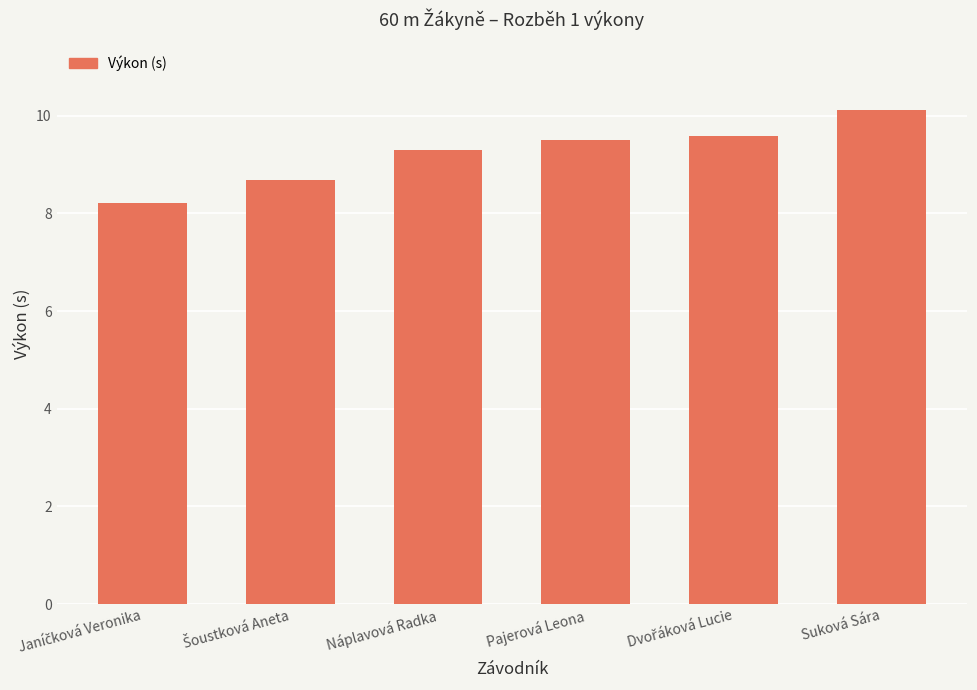

Approximately how many times larger is the value at Pajerová Leona compared to Náplavová Radka?

1.0